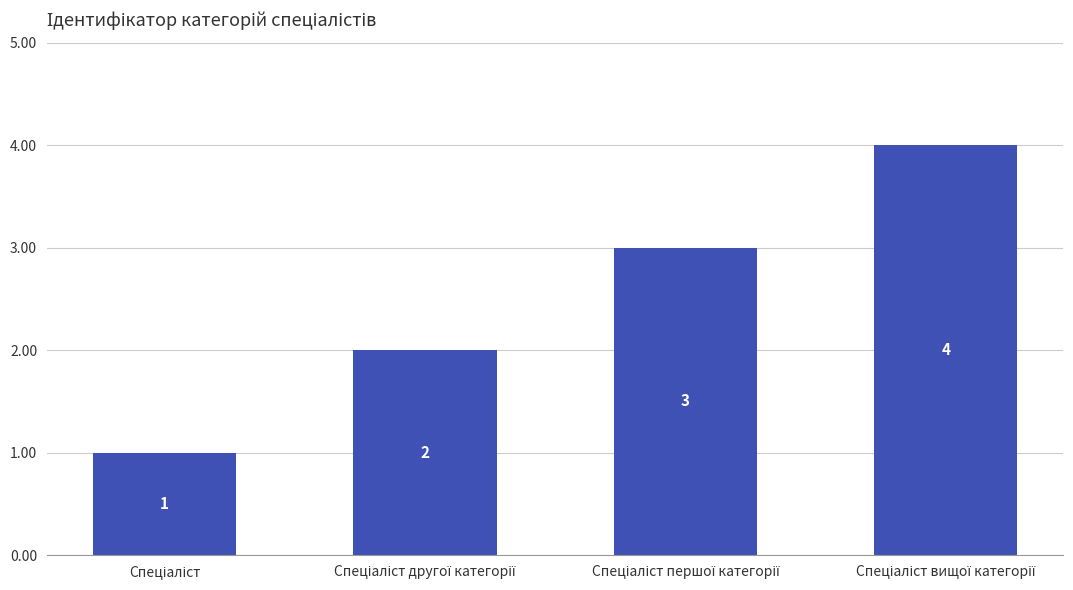

What is the sum of all values?

10